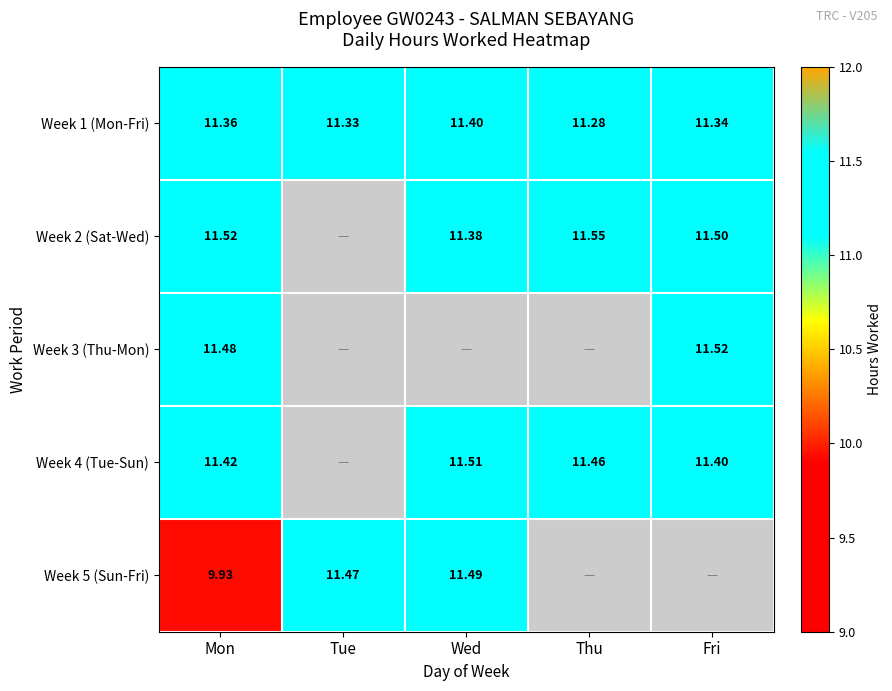

Count the number of data series in this chart.

5